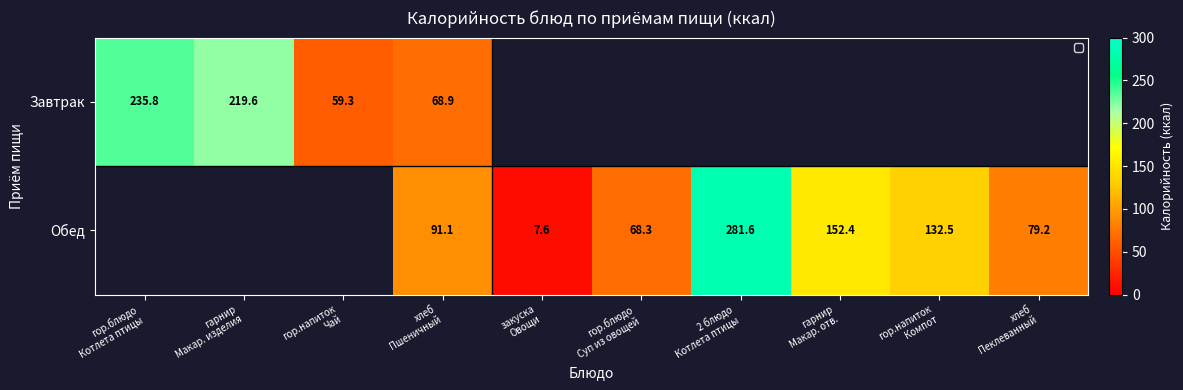

What is the difference between the maximum and minimum values in the Завтрак series?

176.5